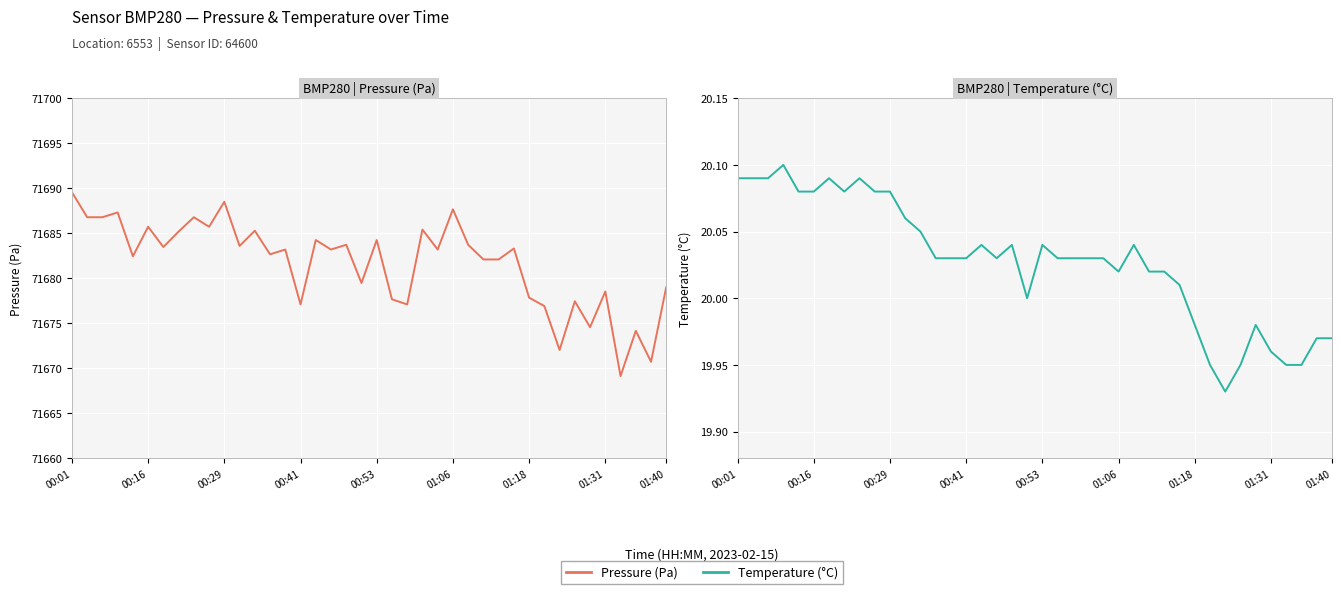

Reading left to right, extract all data points from this chart.

BMP280 | Pressure (Pa): 71689.6	71686.8	71686.8	71687.3	71682.4	71685.7	71683.5	71685.2	71686.8	71685.7	71688.5	71683.6	71685.3	71682.7	71683.2	71677.1	71684.2	71683.2	71683.7	71679.5	71684.2	71677.7	71677.1	71685.4	71683.2	71687.7	71683.7	71682.1	71682.1	71683.3	71677.8	71676.9	71672.0	71677.4	71674.6	71678.5	71669.1	71674.2	71670.7	71679.0
BMP280 | Temperature (°C): 20.1	20.1	20.1	20.1	20.1	20.1	20.1	20.1	20.1	20.1	20.1	20.1	20.1	20.0	20.0	20.0	20.0	20.0	20.0	20.0	20.0	20.0	20.0	20.0	20.0	20.0	20.0	20.0	20.0	20.0	20.0	19.9	19.9	19.9	20.0	20.0	19.9	19.9	20.0	20.0